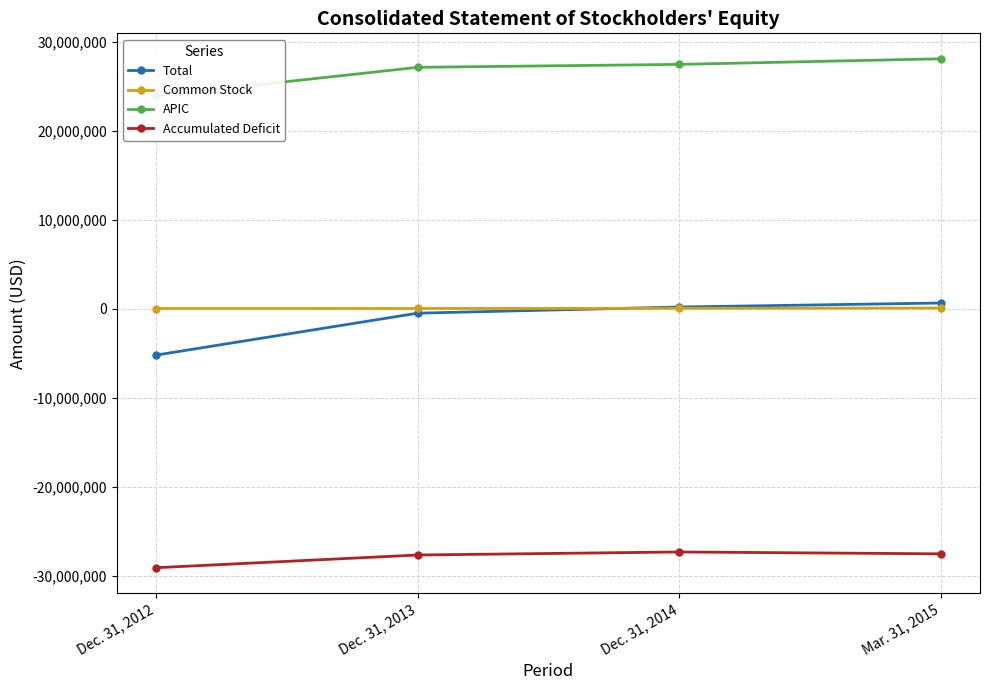

How many values in the APIC series are below 27430517?

2